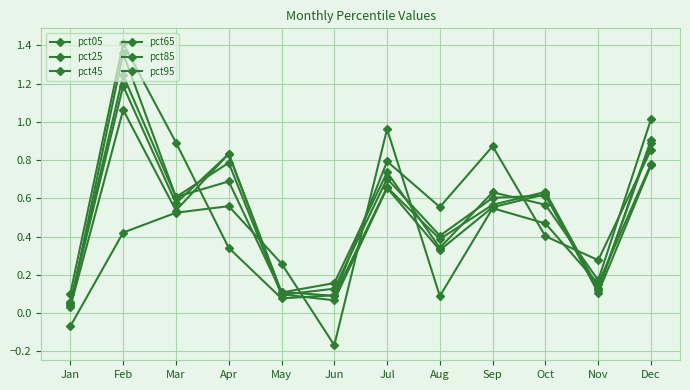

How many values in pct05 are below zero?

2